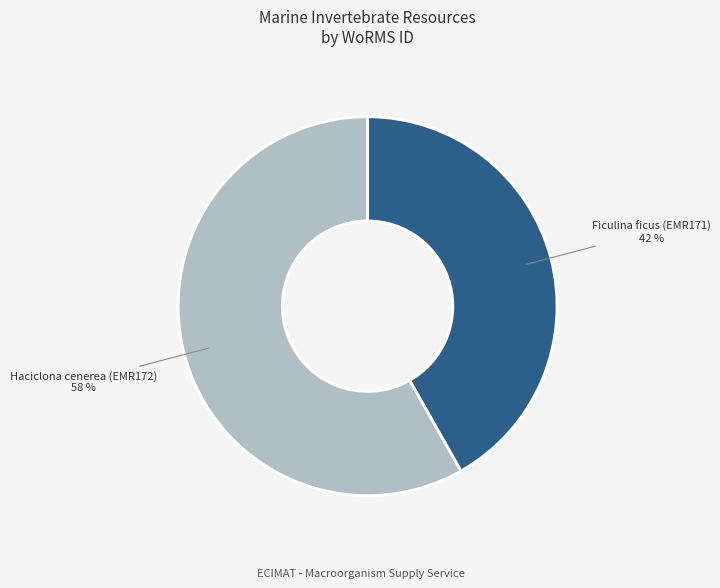

What percentage is the Haciclona cenerea (EMR172) slice, to the nearest percent?

58%